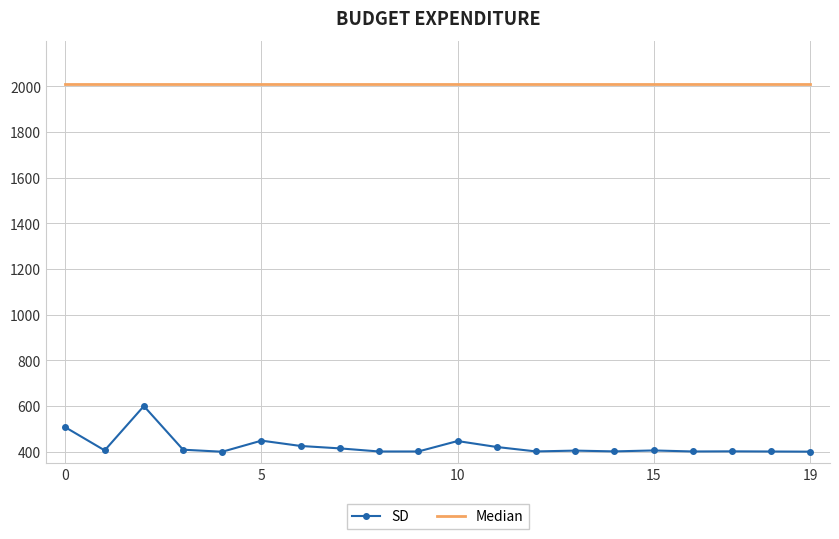

Which series has the largest total across all categories?

Median